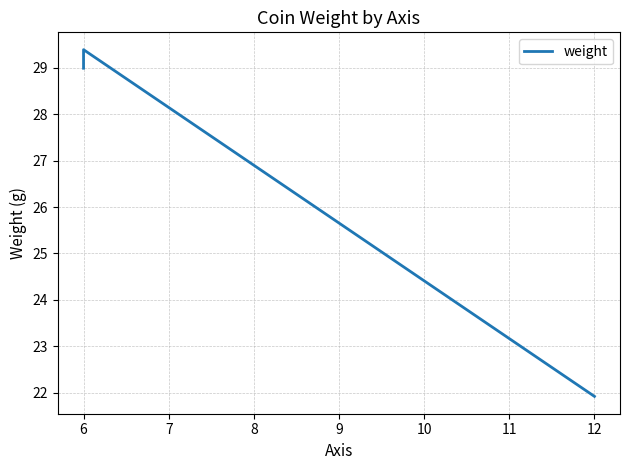

Does the chart display data point markers on the line(s)?

No